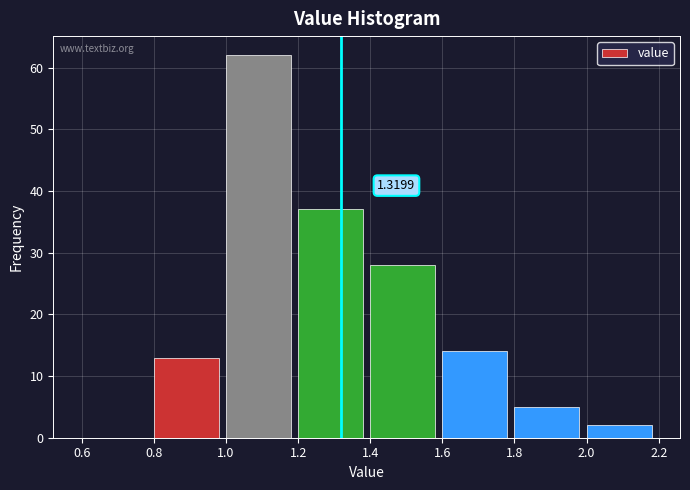

Over which range of the x-axis is the bar tallest?

1.0 to 1.2